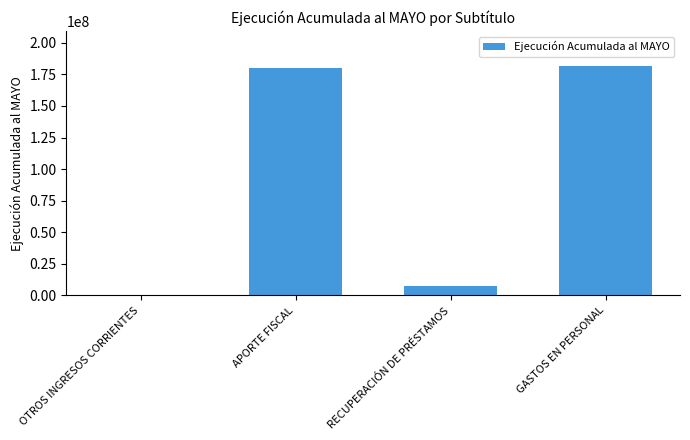

What is the sum of all values?

369476128